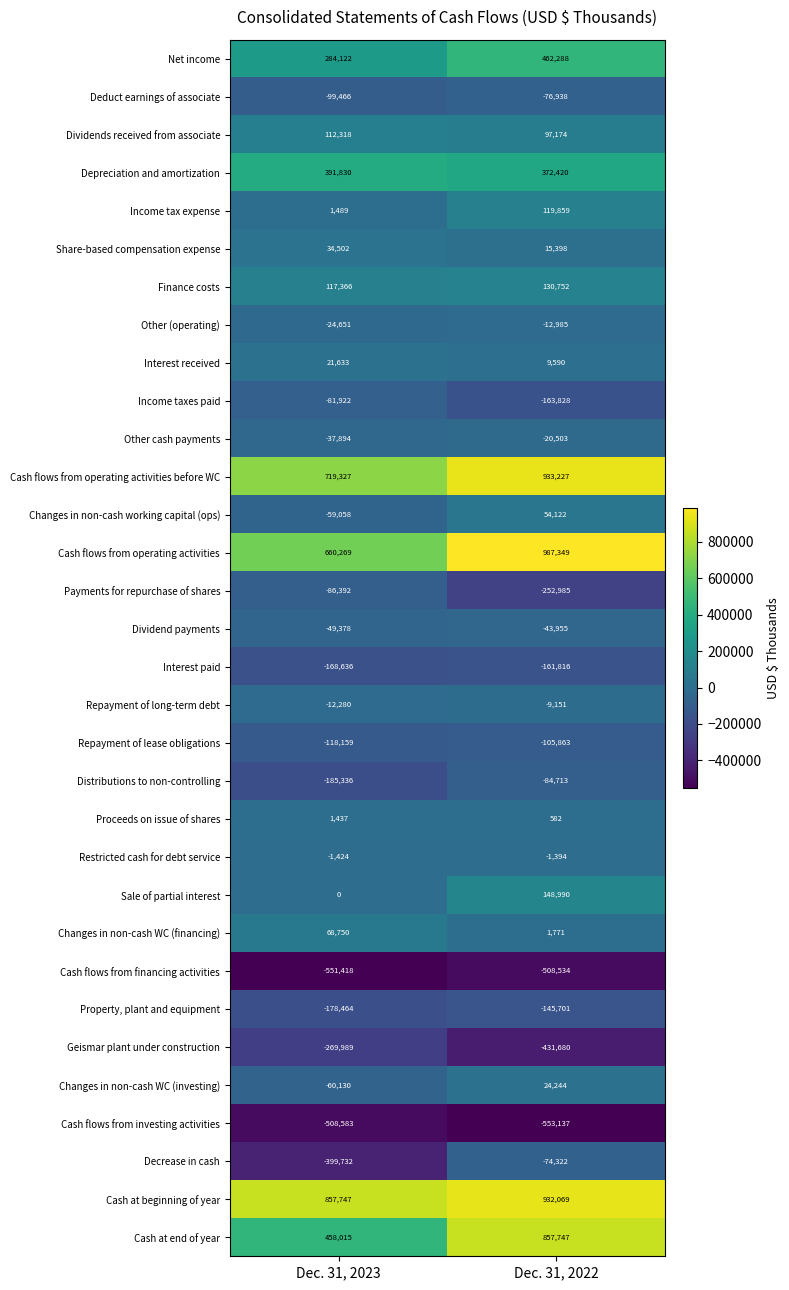

What is the total value across all series at Dec. 31, 2022?

2500077